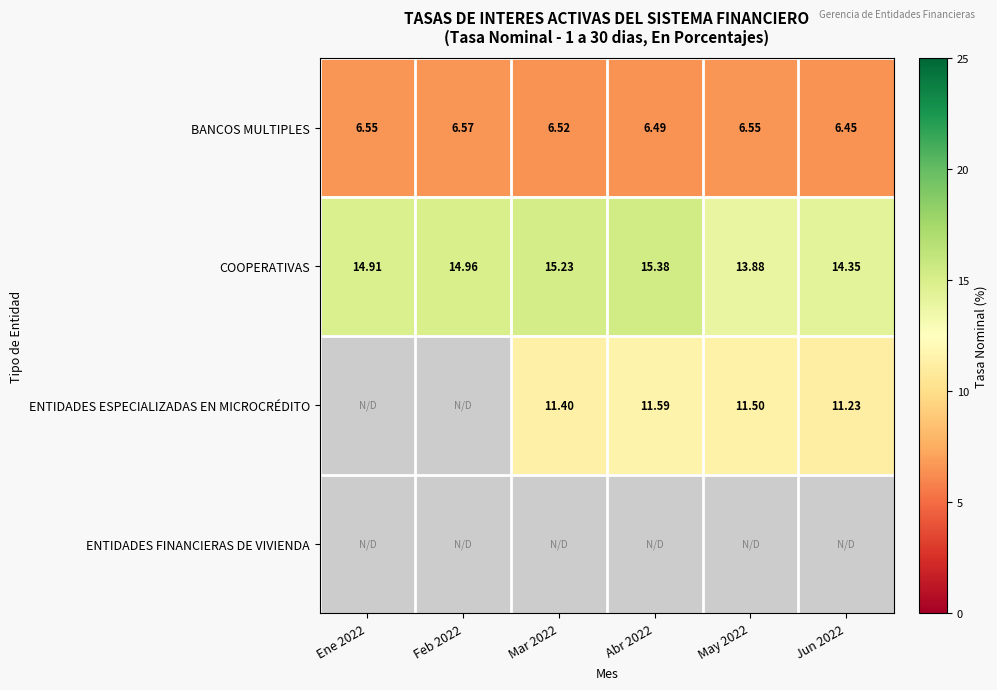

How many data points does each series have?

6